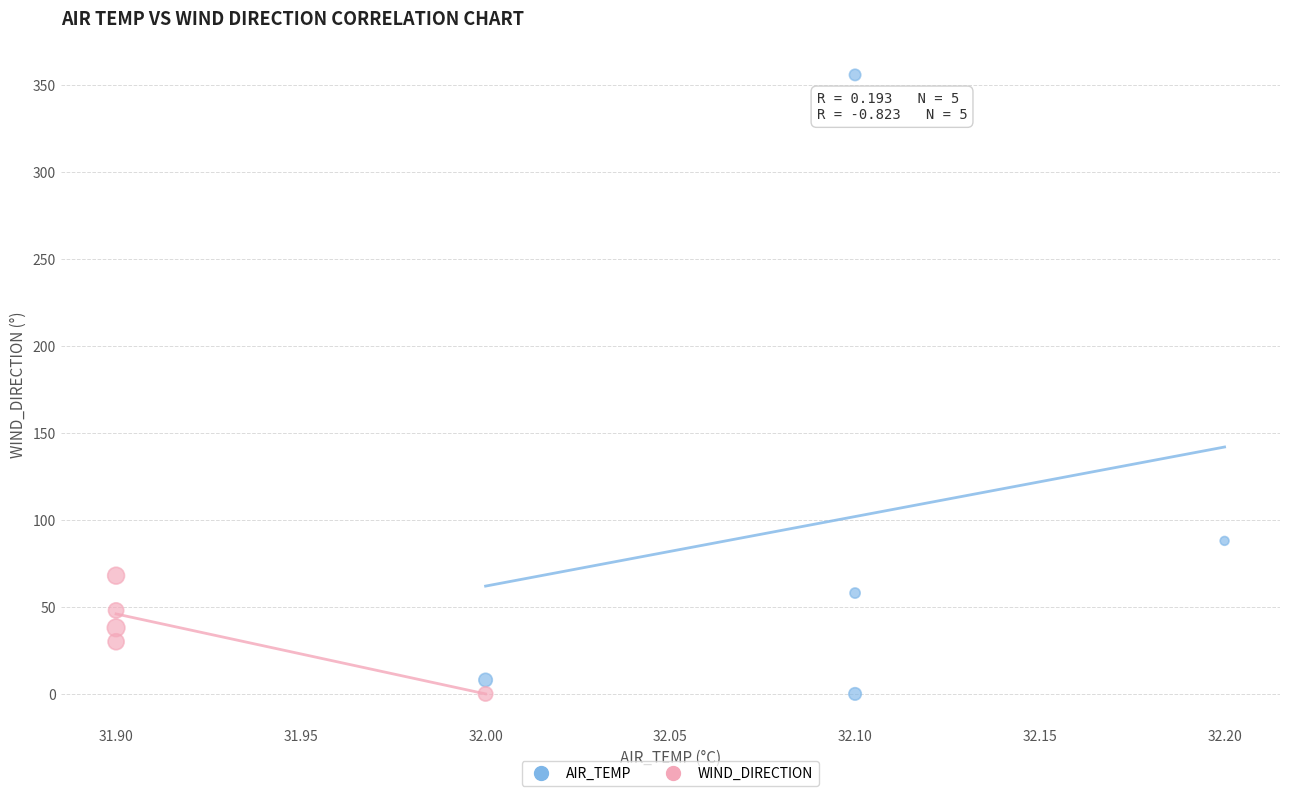

Which series contains the highest Y value?

AIR_TEMP